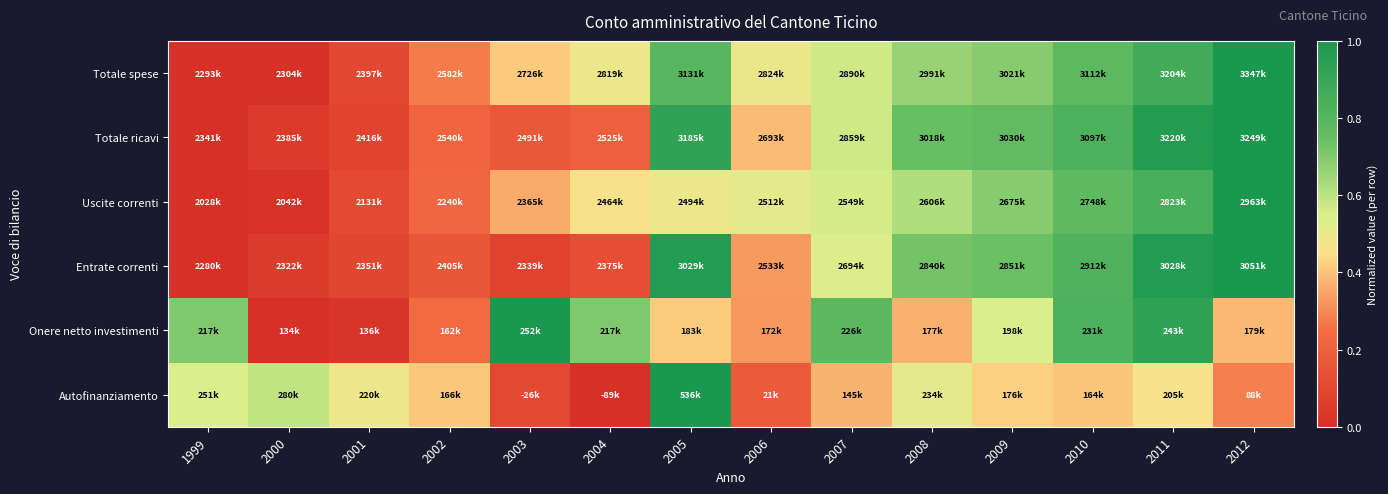

Reading left to right, transcribe all the data shown in this chart.

Totale spese: 1999=0.0	2000=0.0	2001=0.1	2002=0.3	2003=0.4	2004=0.5	2005=0.8	2006=0.5	2007=0.6	2008=0.7	2009=0.7	2010=0.8	2011=0.9	2012=1.0
Totale ricavi: 1999=0.0	2000=0.0	2001=0.1	2002=0.2	2003=0.2	2004=0.2	2005=0.9	2006=0.4	2007=0.6	2008=0.7	2009=0.8	2010=0.8	2011=1.0	2012=1.0
Uscite correnti: 1999=0.0	2000=0.0	2001=0.1	2002=0.2	2003=0.4	2004=0.5	2005=0.5	2006=0.5	2007=0.6	2008=0.6	2009=0.7	2010=0.8	2011=0.9	2012=1.0
Entrate correnti: 1999=0.0	2000=0.1	2001=0.1	2002=0.2	2003=0.1	2004=0.1	2005=1.0	2006=0.3	2007=0.5	2008=0.7	2009=0.7	2010=0.8	2011=1.0	2012=1.0
Onere netto investimenti: 1999=0.7	2000=0.0	2001=0.0	2002=0.2	2003=1.0	2004=0.7	2005=0.4	2006=0.3	2007=0.8	2008=0.4	2009=0.5	2010=0.8	2011=0.9	2012=0.4
Autofinanziamento: 1999=0.5	2000=0.6	2001=0.5	2002=0.4	2003=0.1	2004=0.0	2005=1.0	2006=0.2	2007=0.4	2008=0.5	2009=0.4	2010=0.4	2011=0.5	2012=0.3